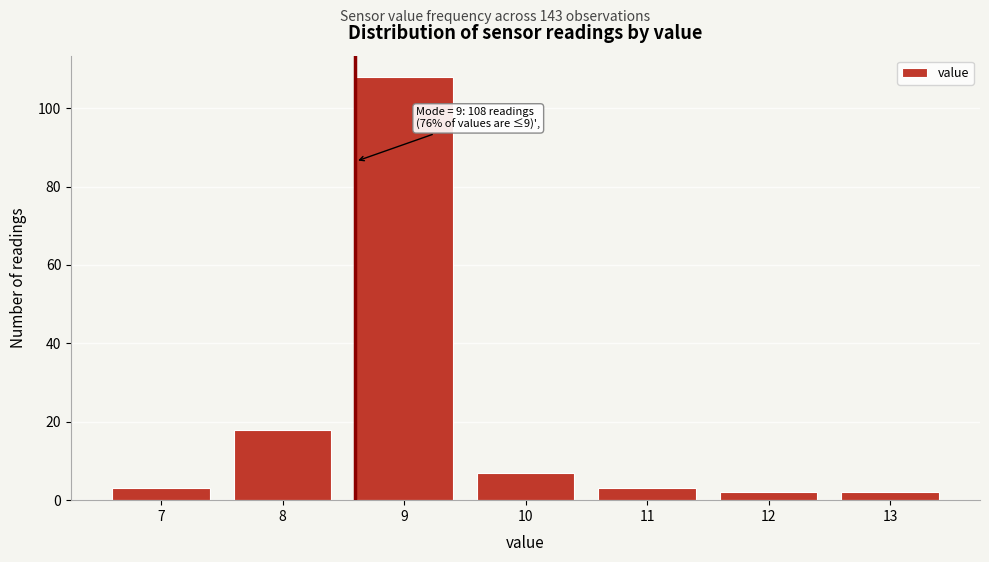

Reading left to right, what are all the values shown in this chart?

3	18	108	7	3	2	2